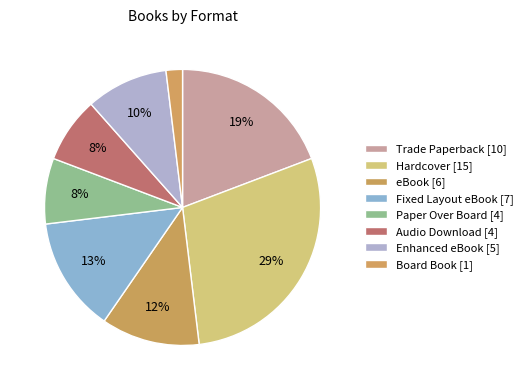

To the nearest percent, what portion does Audio Download represent?

8%